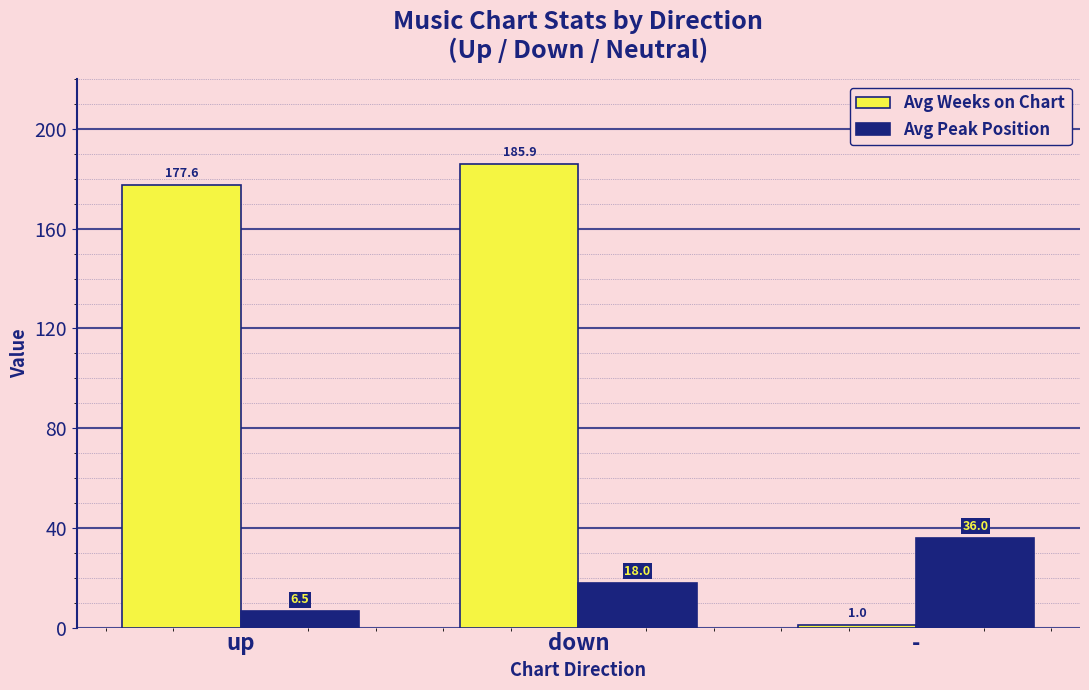

Where does the Avg Weeks on Chart series first go above 177?

up